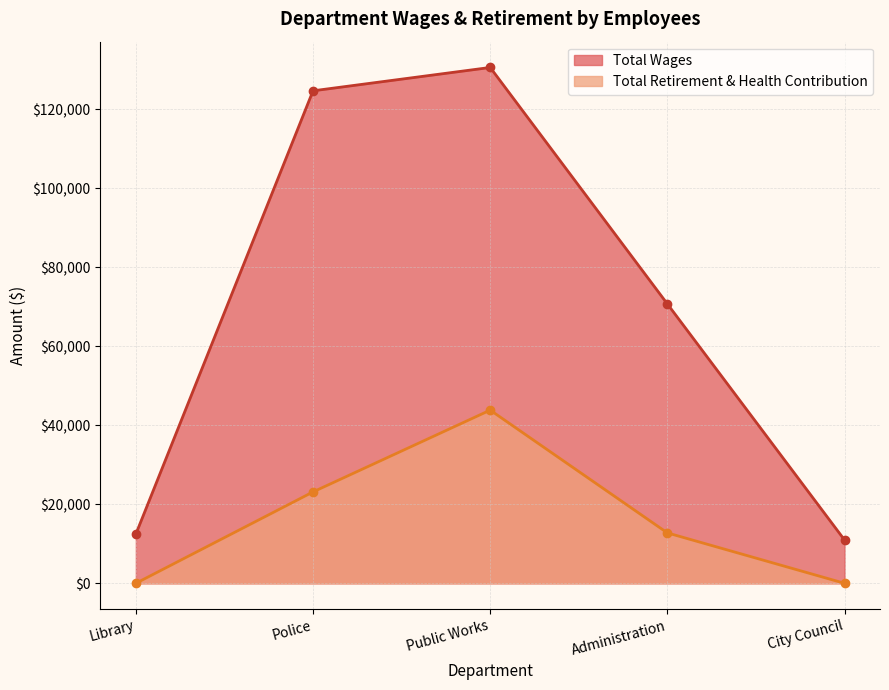

True or false: Total Retirement & Health Contribution and Total Wages intersect in this chart.

False